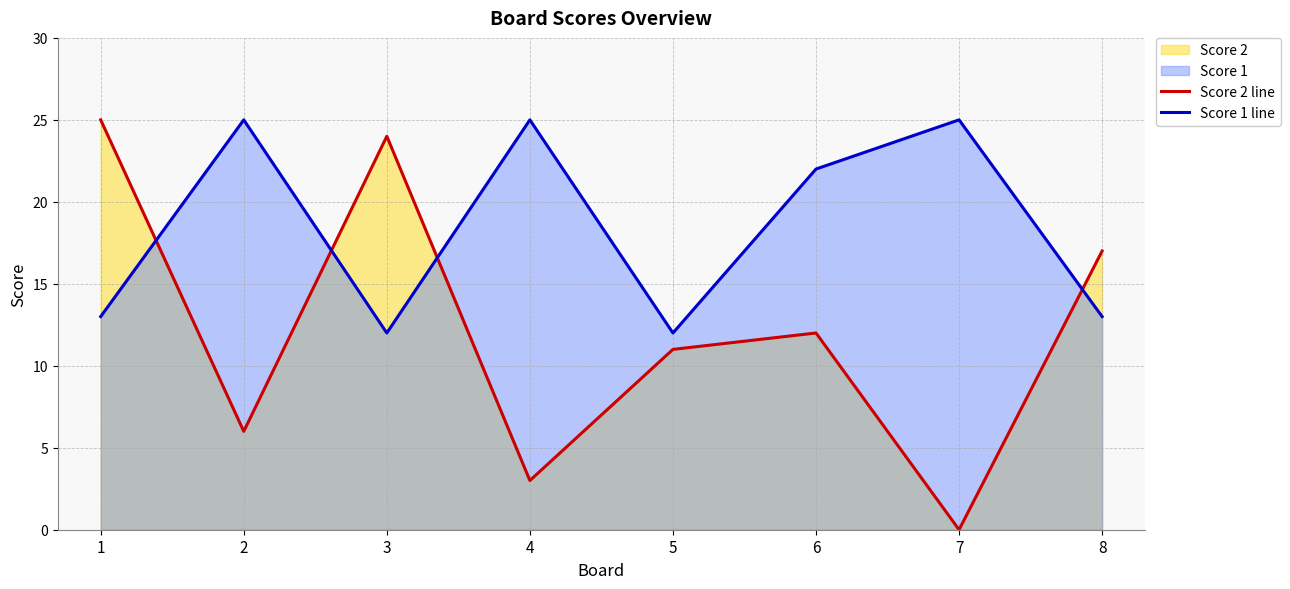

The value of Score 2 line at 6 is 19. True or false?

False